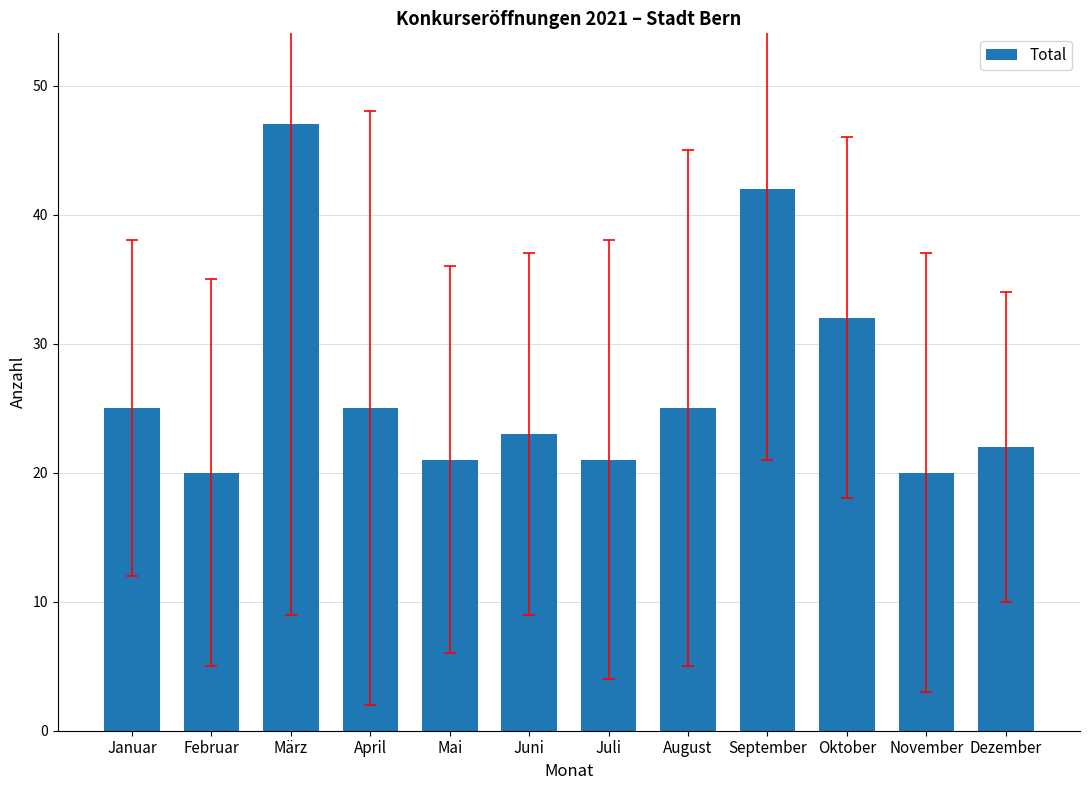

What is the greatest value displayed?

47